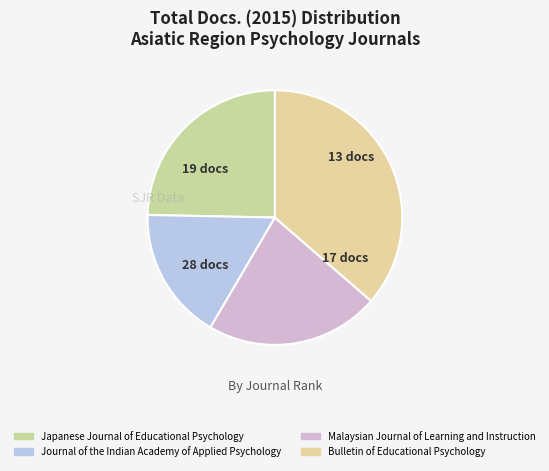

How many slices are in this pie chart?

4